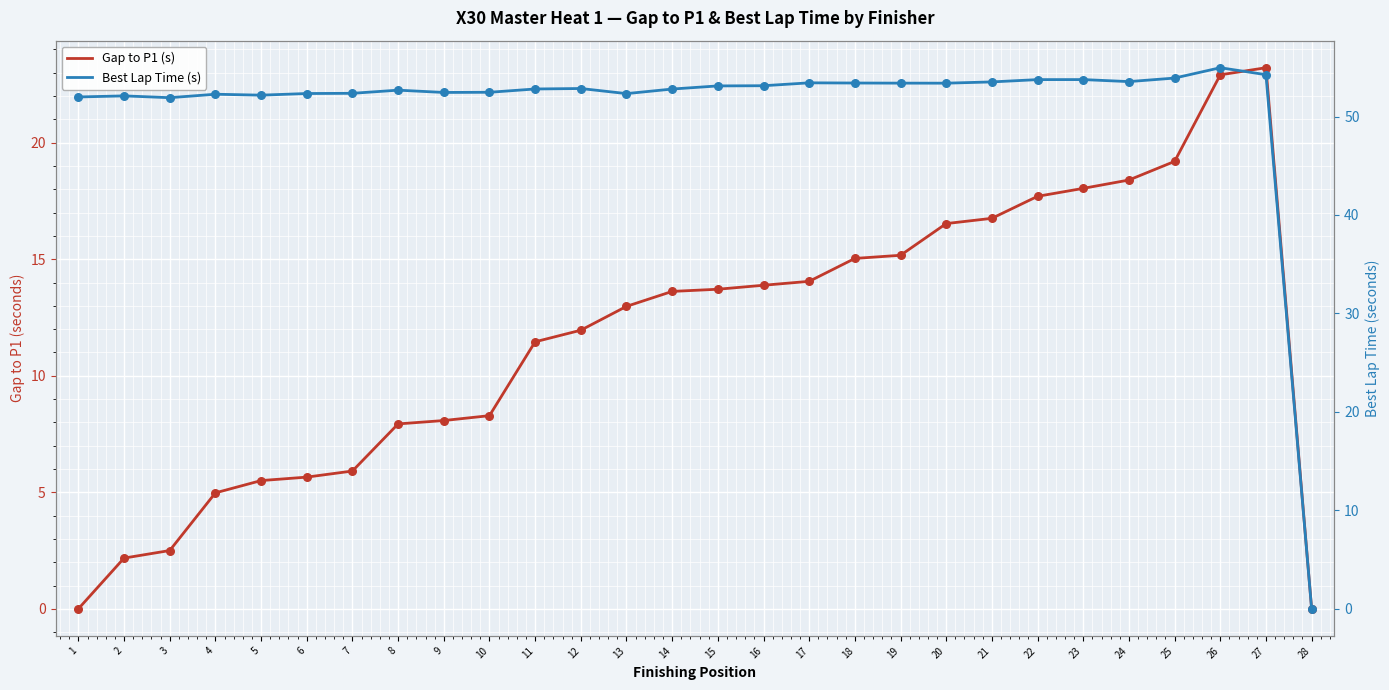

Which series has the widest spread of Y values?

Best Lap Time (s)